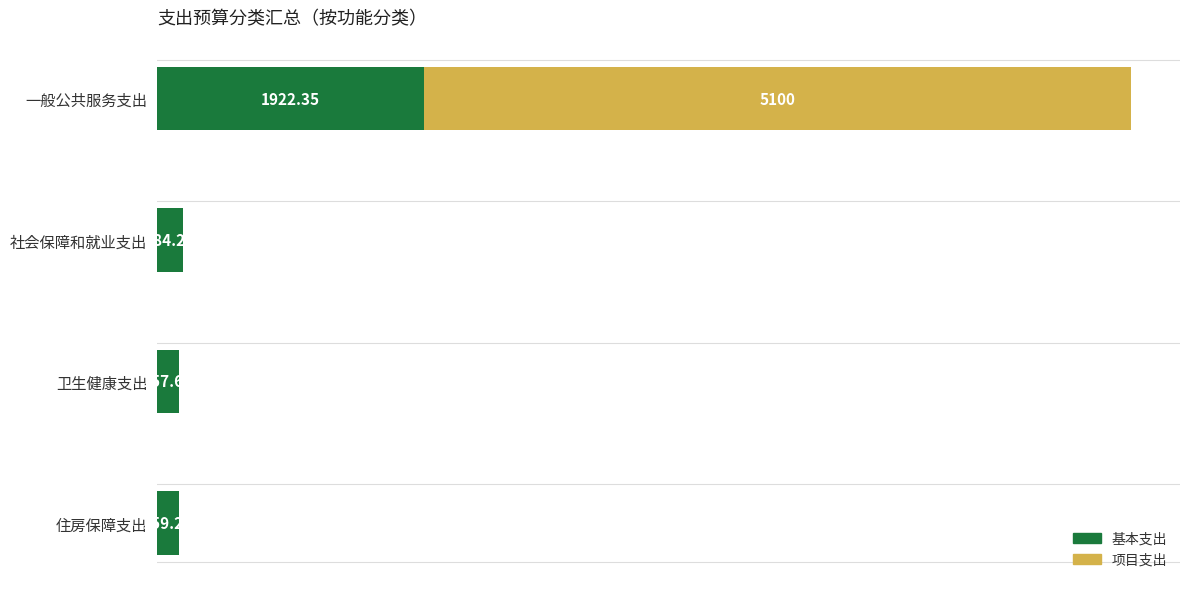

At which category is the sum across all series the highest?

一般公共服务支出